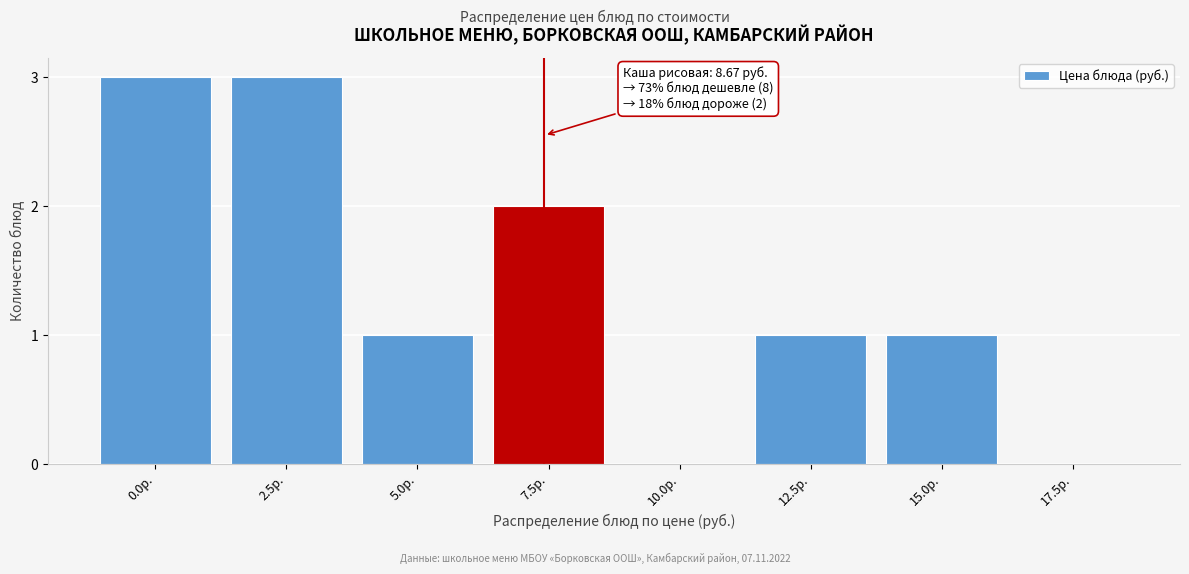

Reading right to left, list all the values displayed in this chart.

17.5р.=0	15.0р.=1	12.5р.=1	10.0р.=0	7.5р.=2	5.0р.=1	2.5р.=3	0.0р.=3